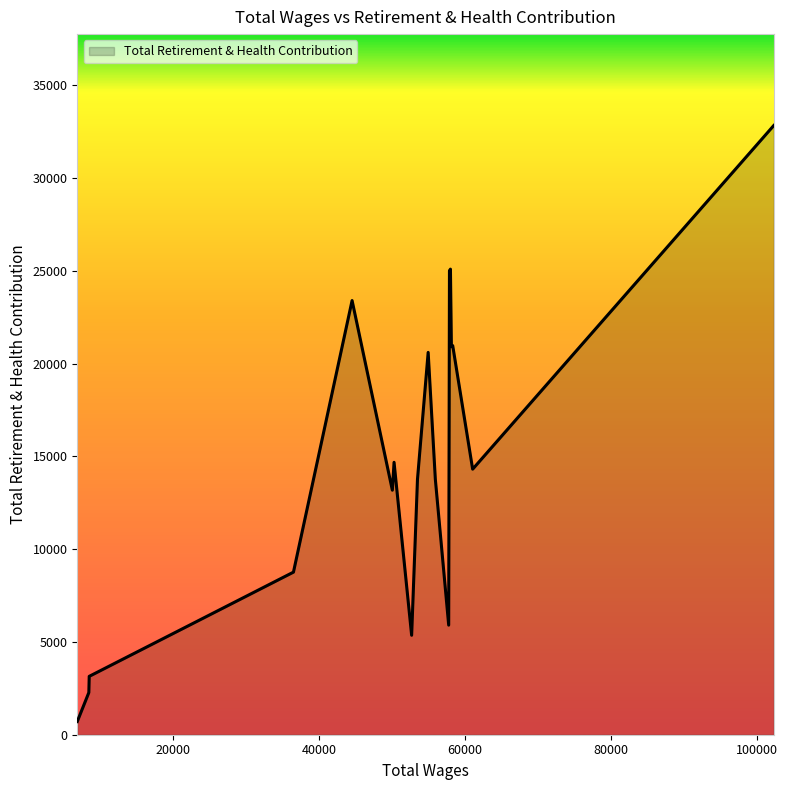

What is the difference between the maximum and minimum values?

32125